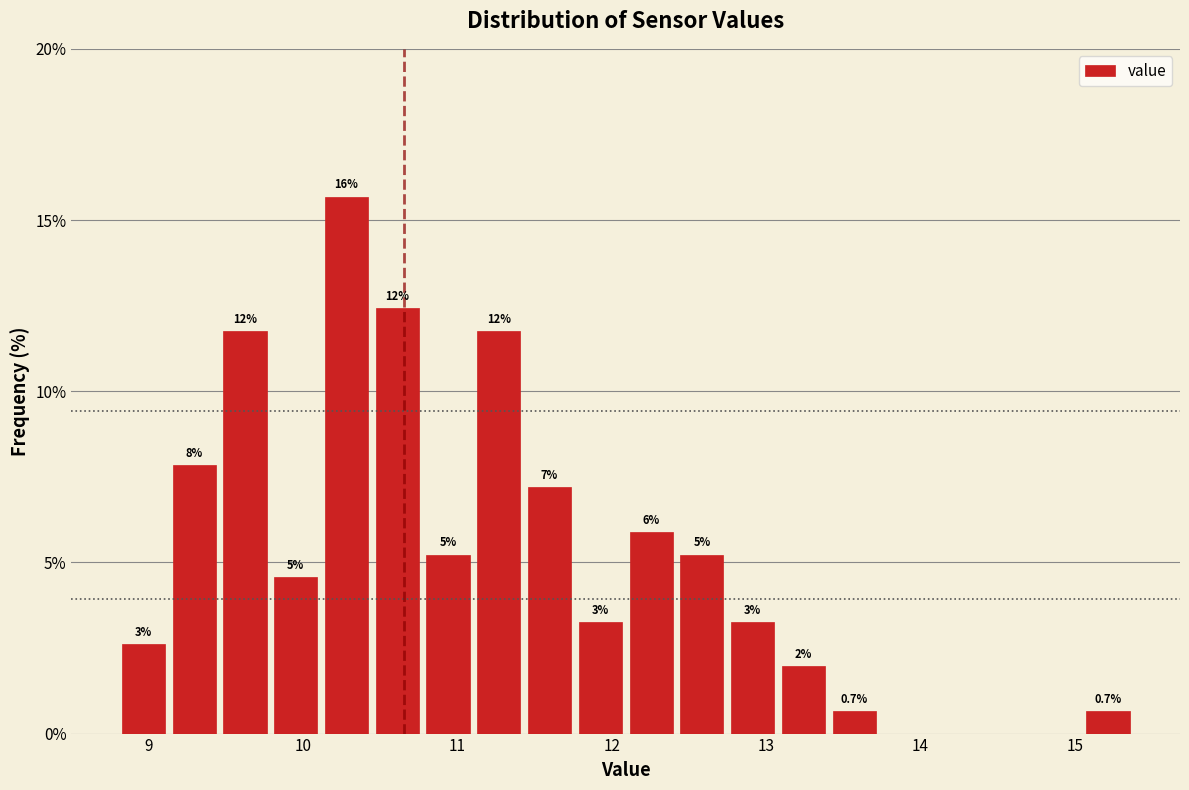

Around what value on the x-axis is the tallest bar? Give the approximate position of its centre, as read against the axis.

10.3